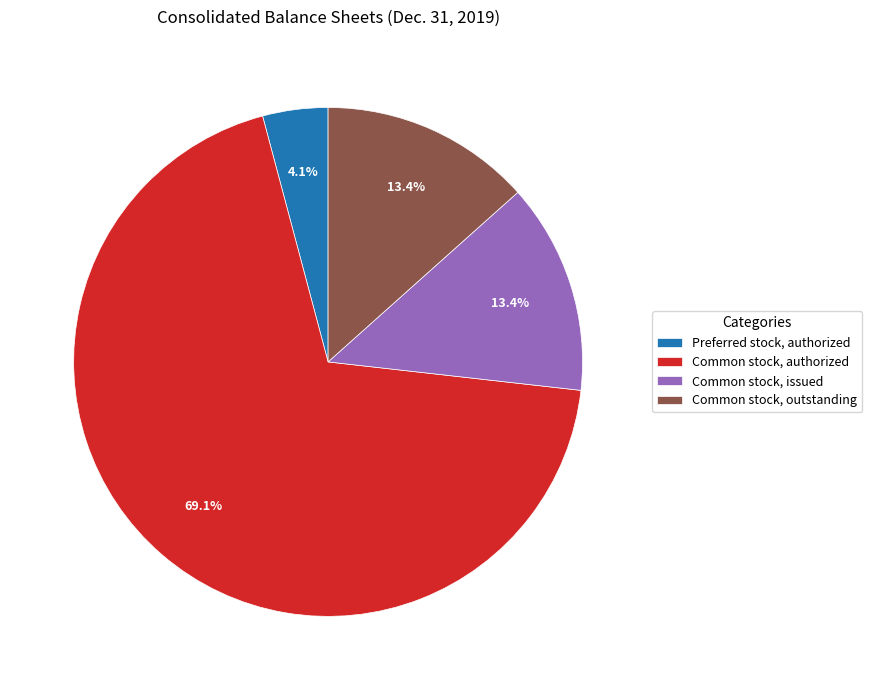

Which has a higher value, Preferred stock, authorized or Common stock, authorized?

Common stock, authorized